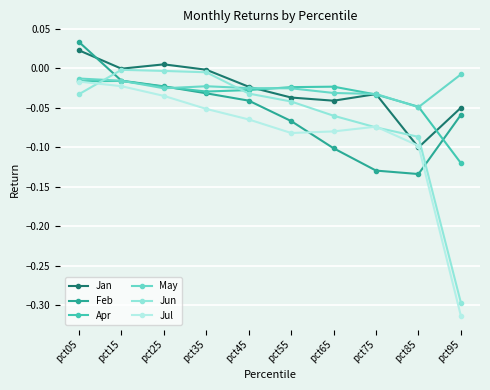

Is the value of Feb at pct95 greater than the value of Apr at pct85?

No